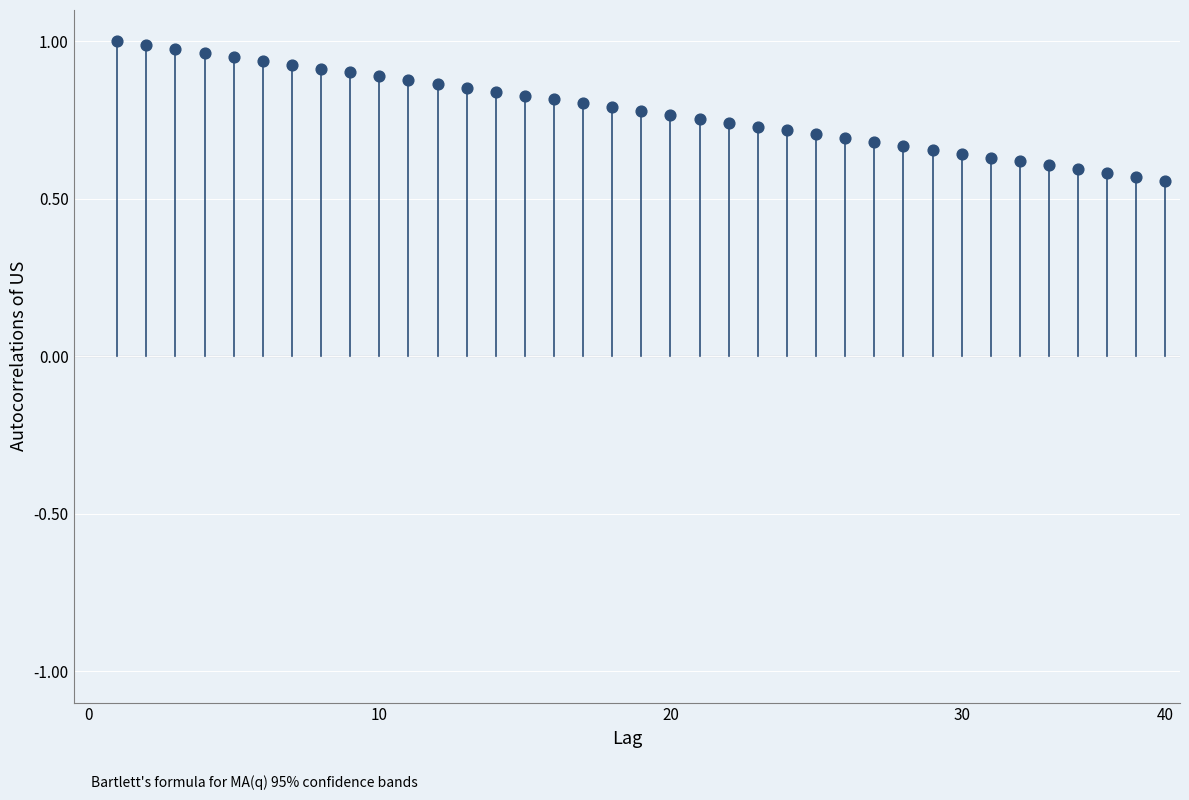

What is the range of Y values (max minus min)?

0.4